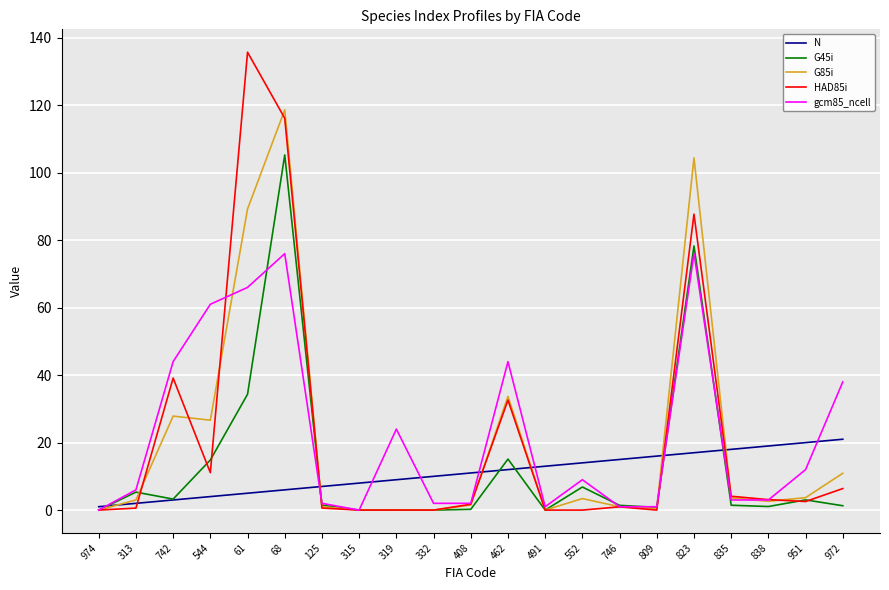

Is it true that gcm85_ncell equals 2.0 at 332?

True